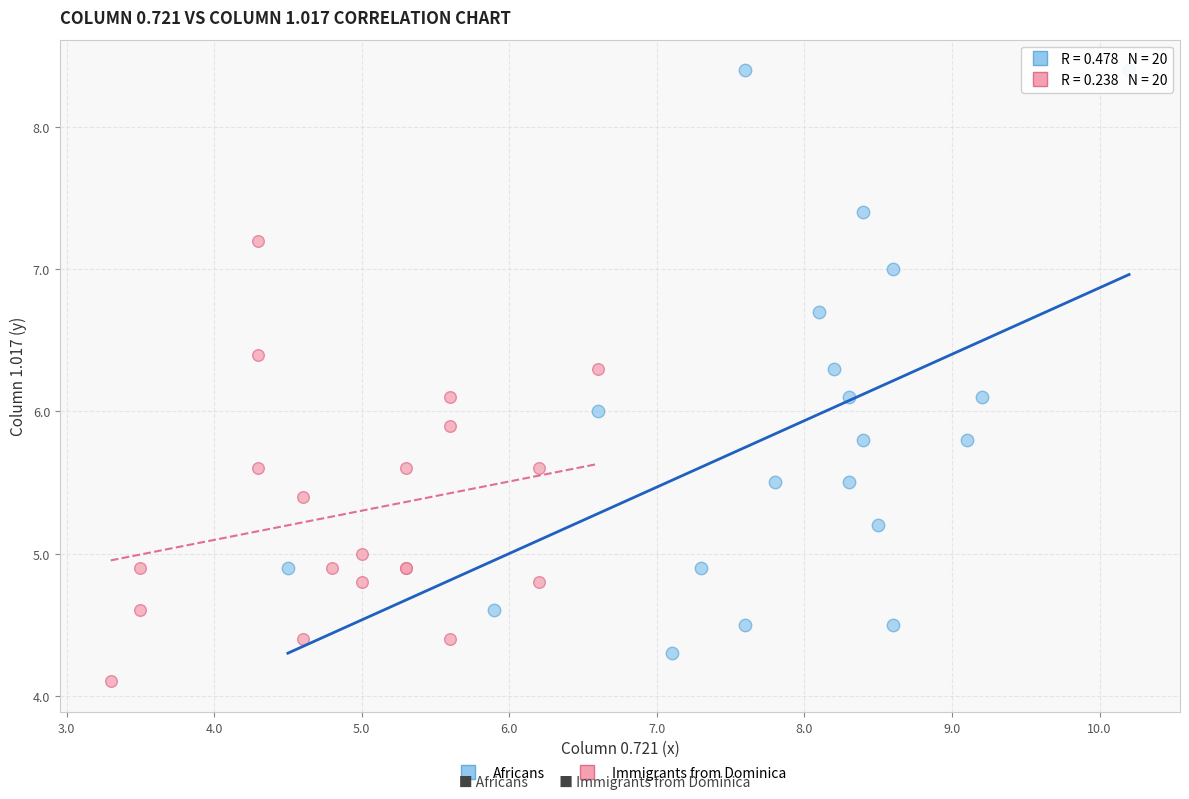

What are all the series names shown in the legend?

Africans, Immigrants from Dominica